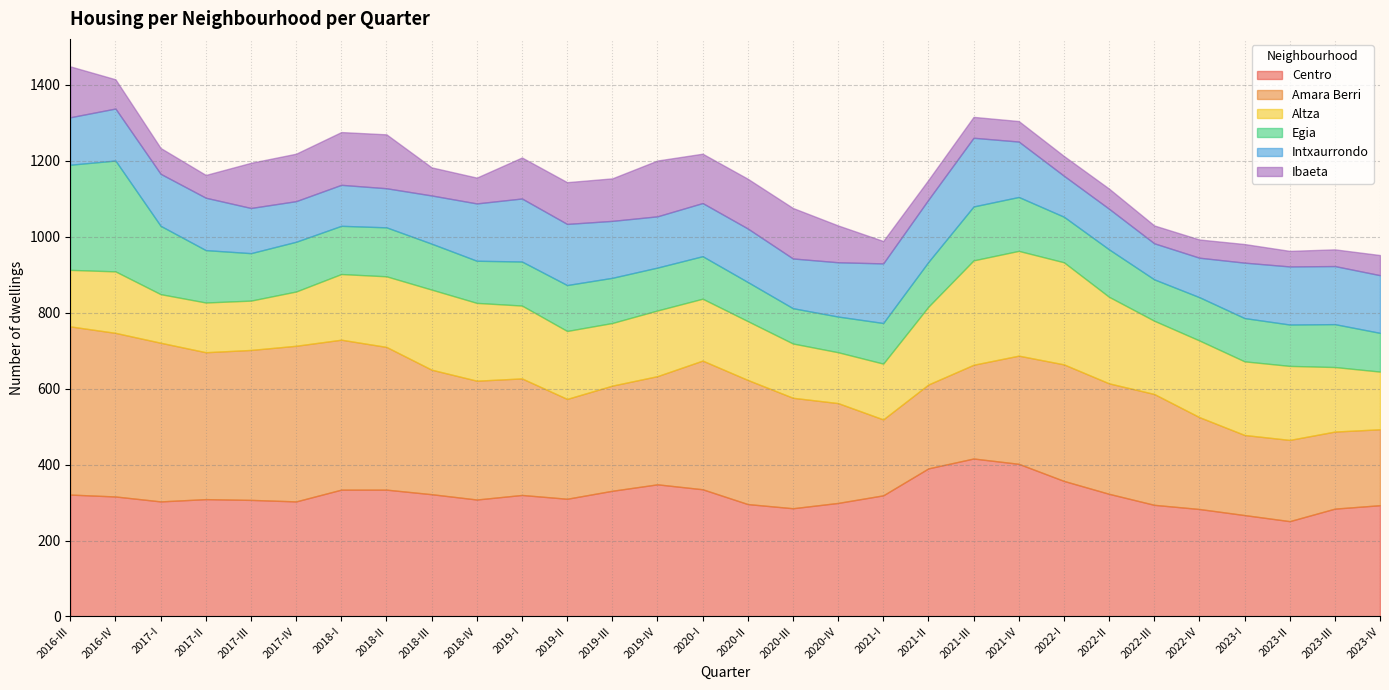

Is the value of Centro at 2023-III greater than the value of Ibaeta at 2020-II?

Yes